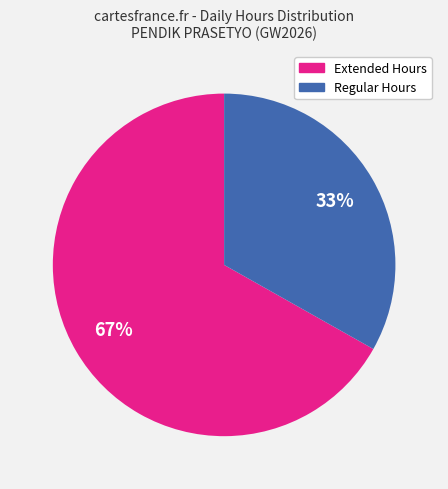

Is there any slice that represents more than half of the pie?

Yes